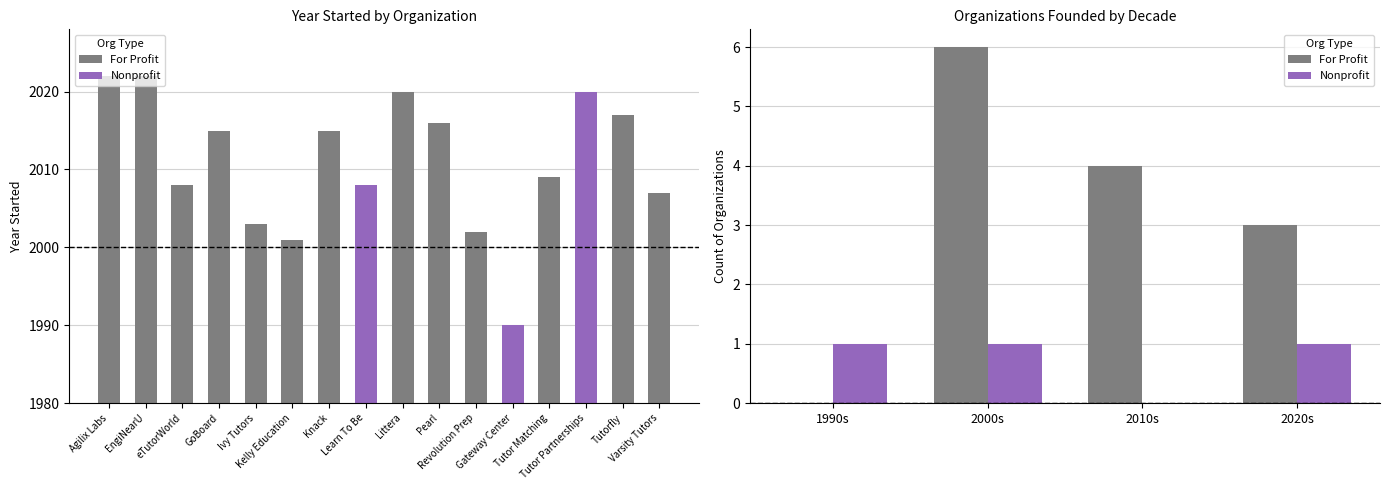

Rank the series by their average value, from highest to lowest.

For Profit, Nonprofit